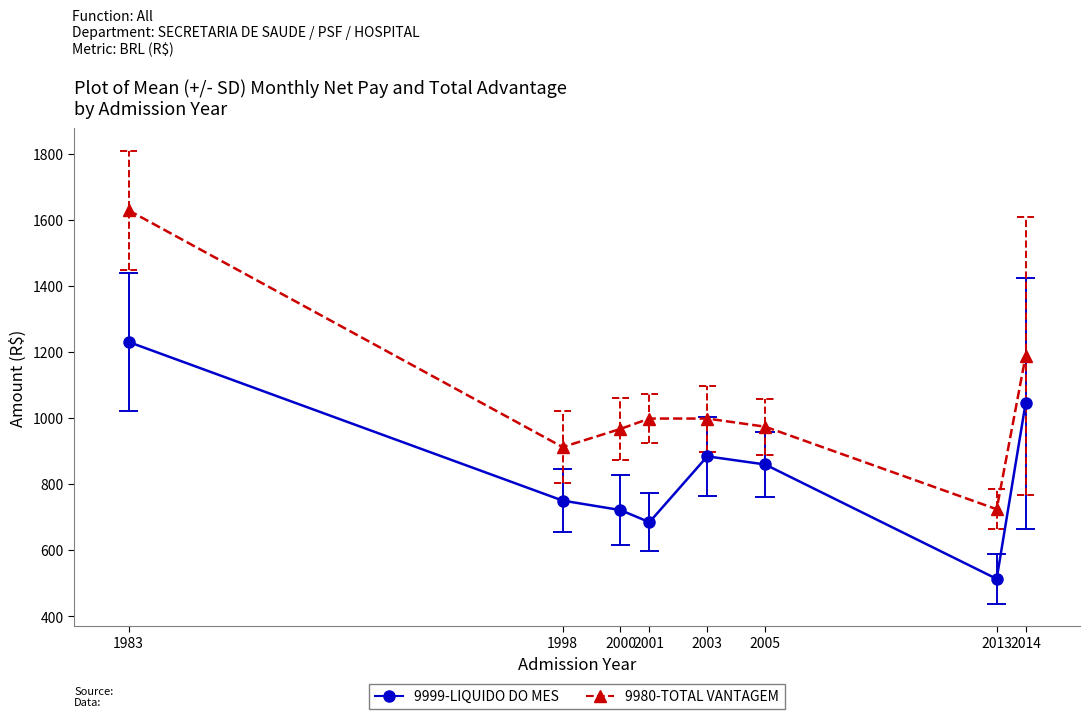

The value of 9999-LIQUIDO DO MES at 2001 is 684.7. True or false?

True